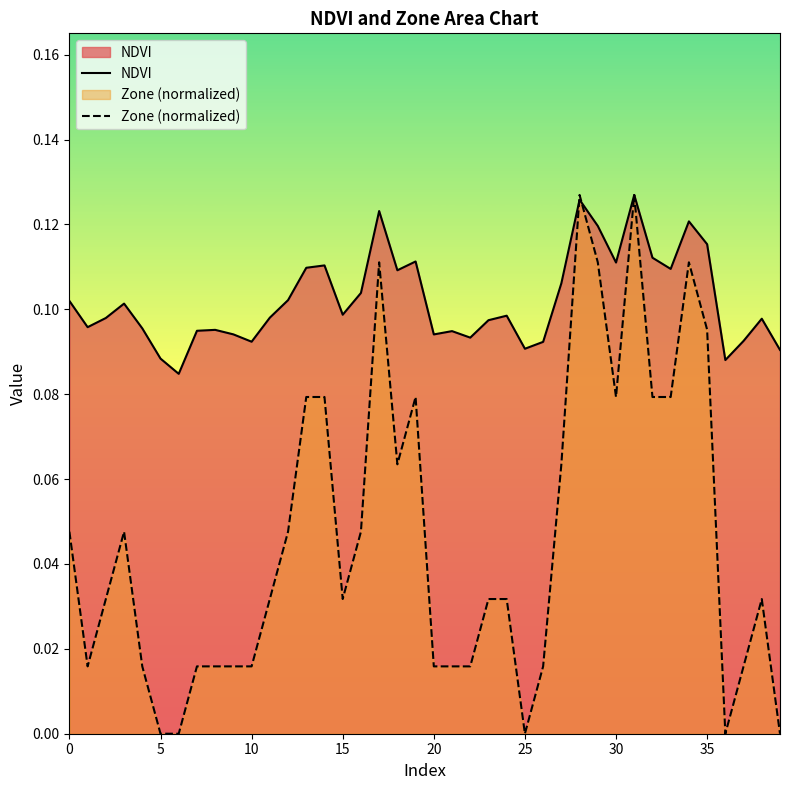

Which series has the widest spread of values?

Zone (normalized)